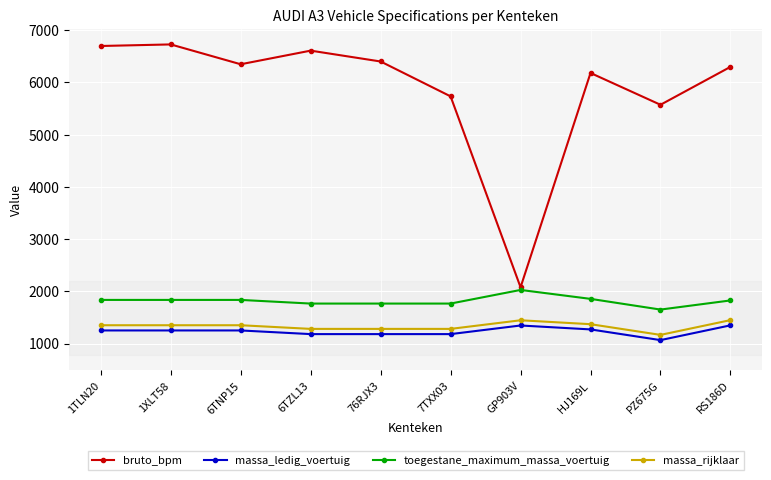

What value does the bruto_bpm series have at 1XLT58, to the nearest 100?

6700